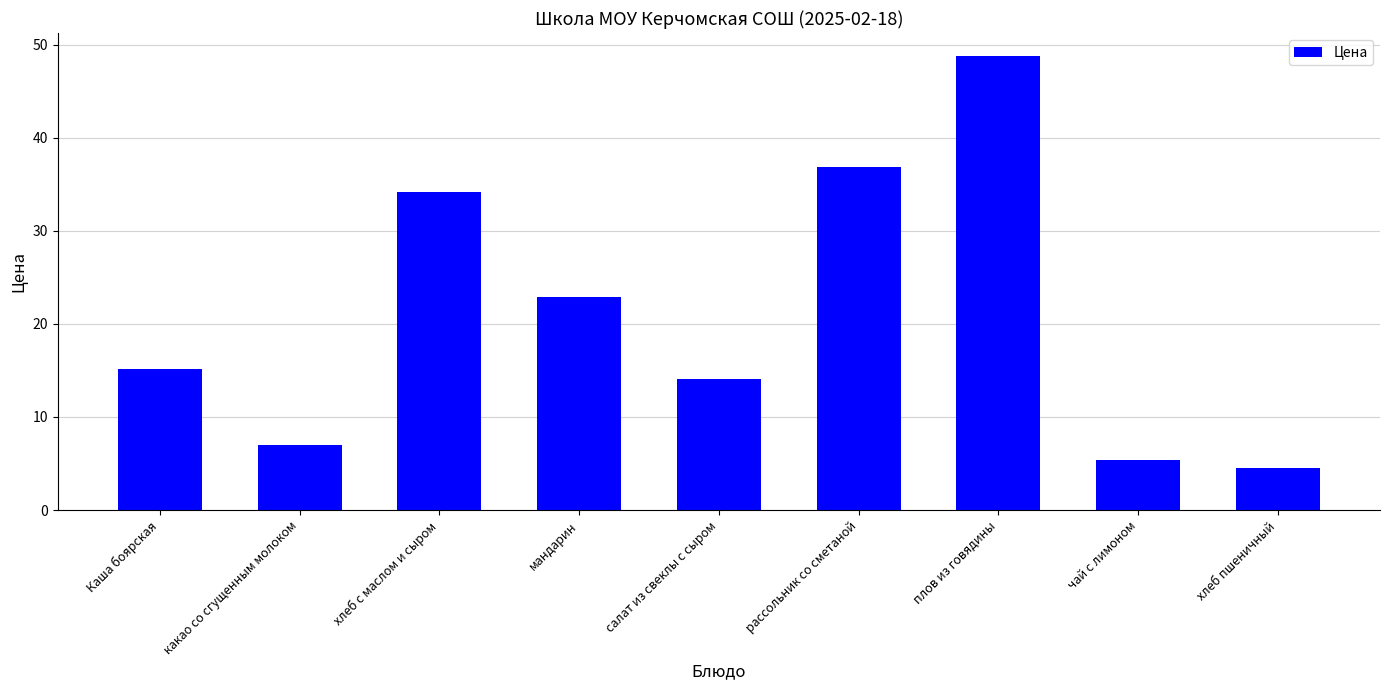

What is the label of the 3rd bar from the right?

плов из говядины